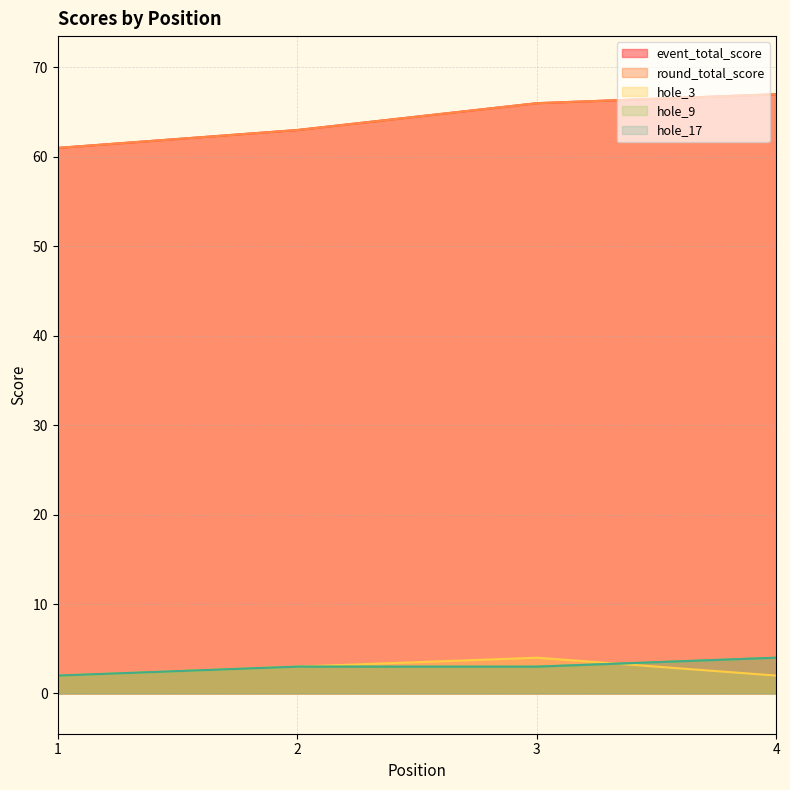

Count the round_total_score values in the range 63 to 67.

3